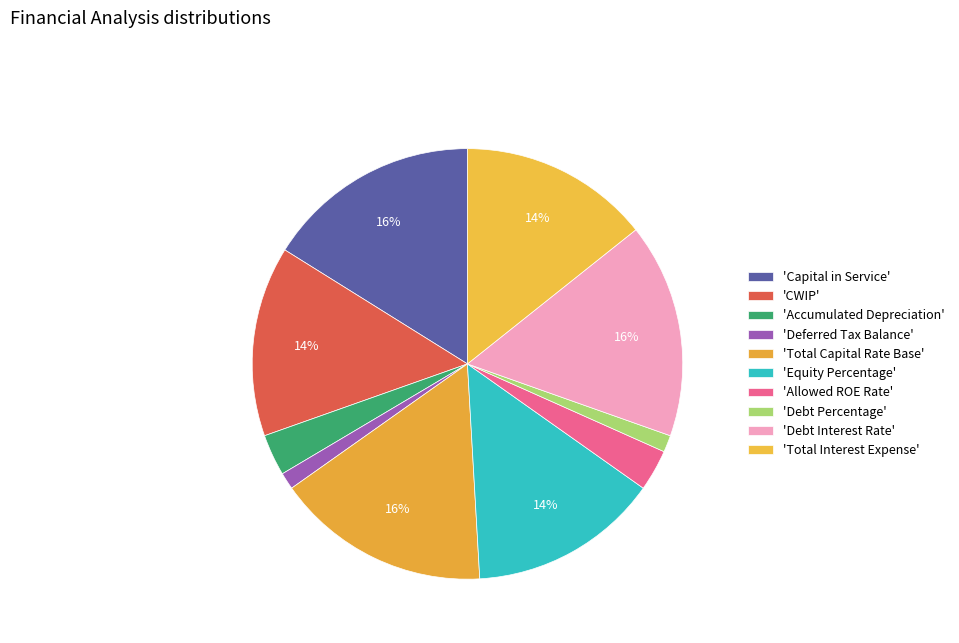

How many slices are in this pie chart?

10